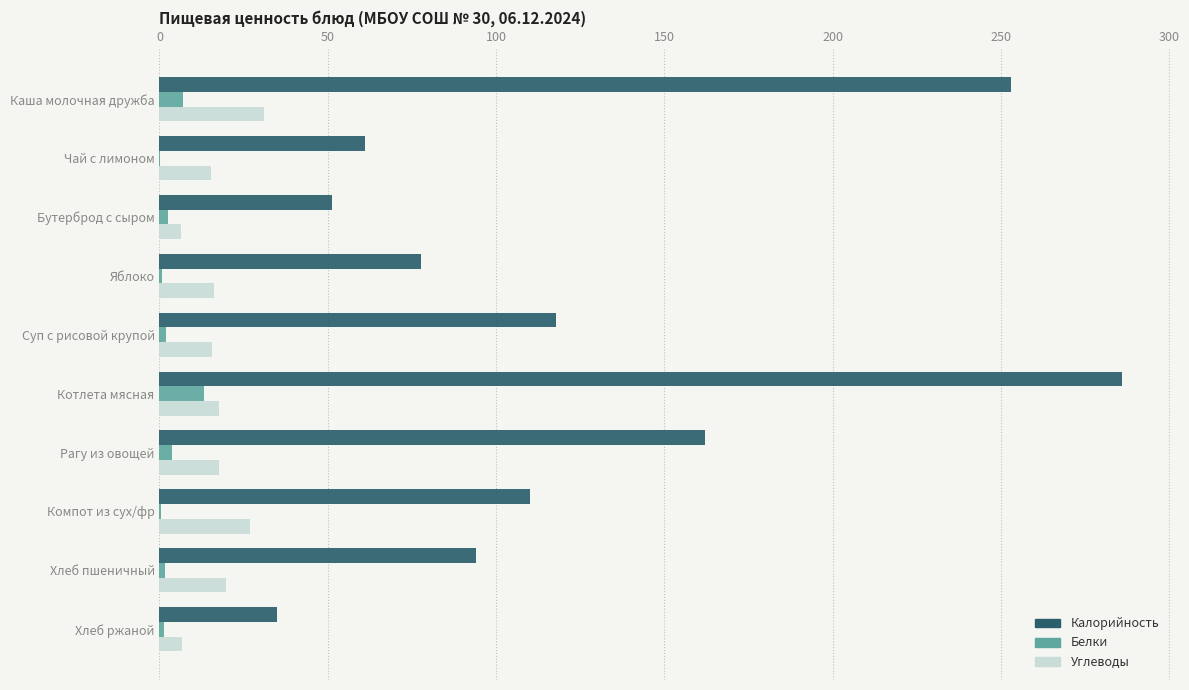

At which category is the sum across all series the highest?

Котлета мясная